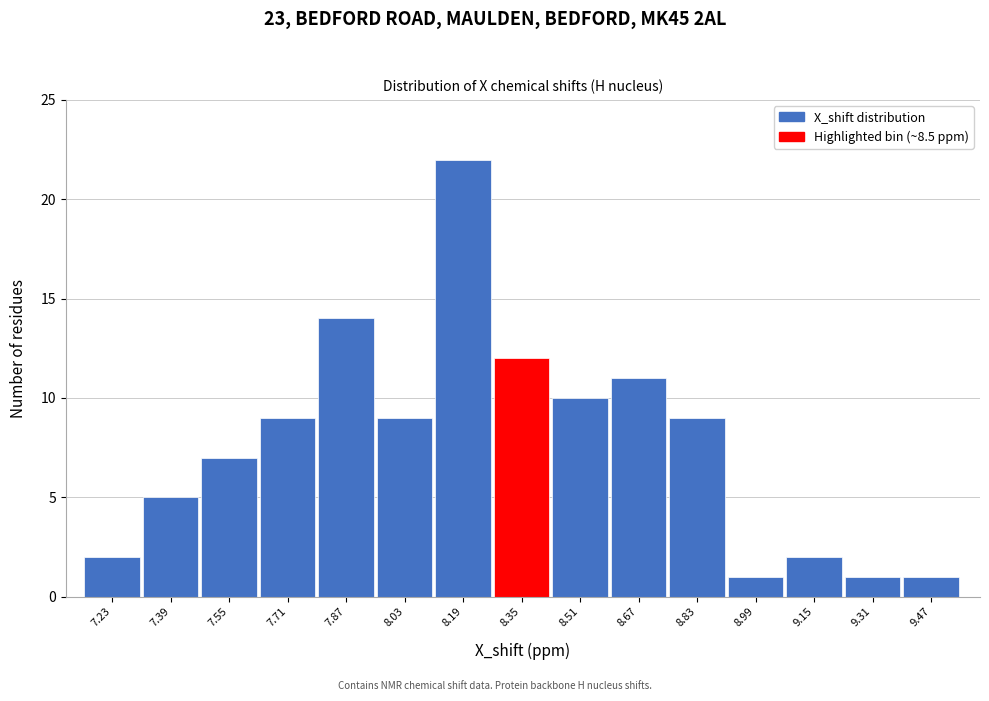

Reading right to left, extract all data points from this chart.

9.47=1	9.31=1	9.15=2	8.99=1	8.83=9	8.67=11	8.51=10	8.35=12	8.19=22	8.03=9	7.87=14	7.71=9	7.55=7	7.39=5	7.23=2